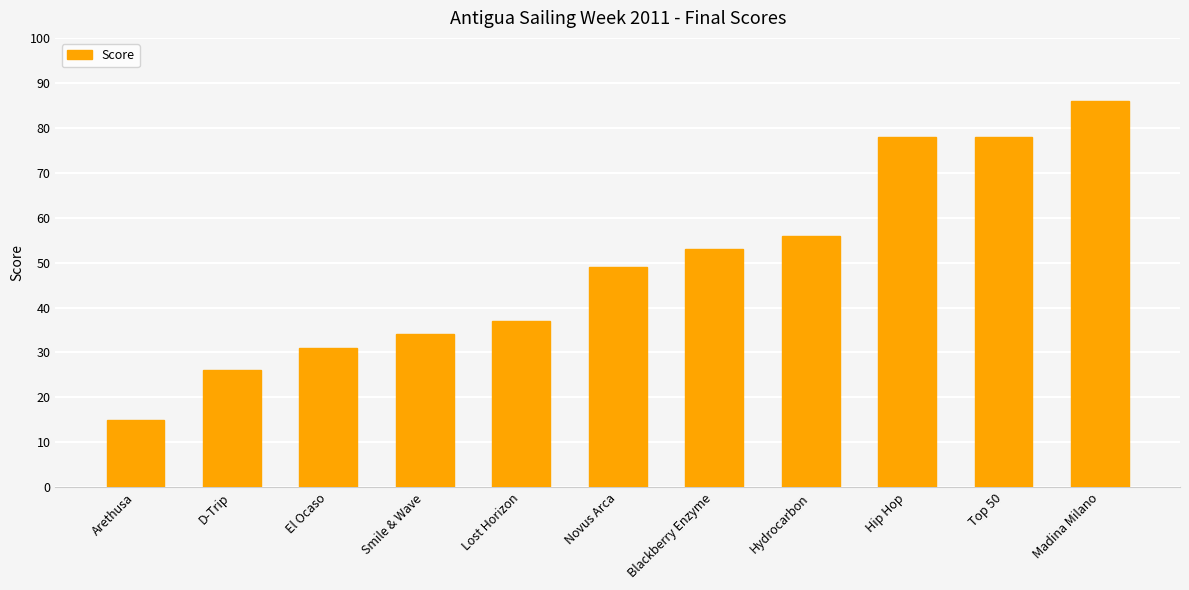

The chart shows a value of 130 at Madina Milano. True or false?

False